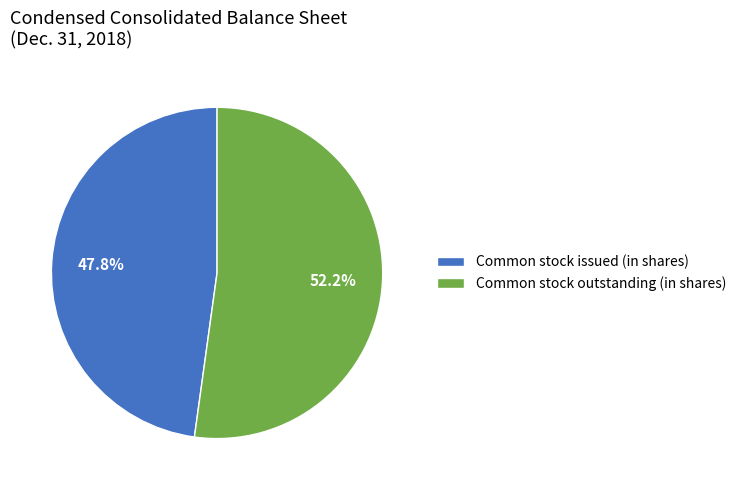

What is the largest slice in the pie chart?

Common stock outstanding (in shares)